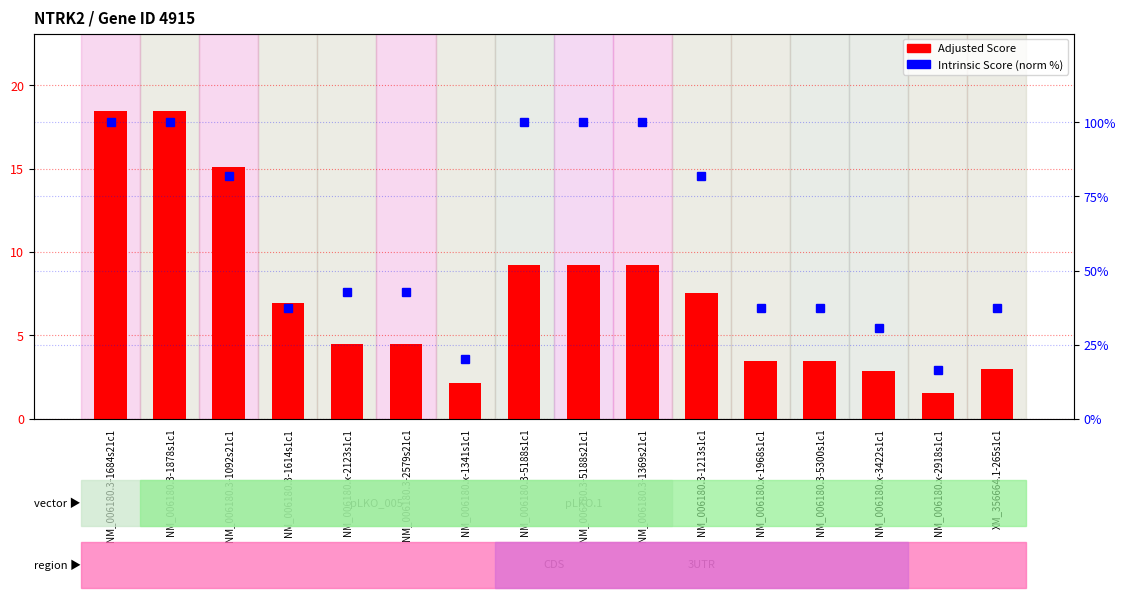

What is the label of the 9th bar from the right?

NM_006180.3-5188s1c1